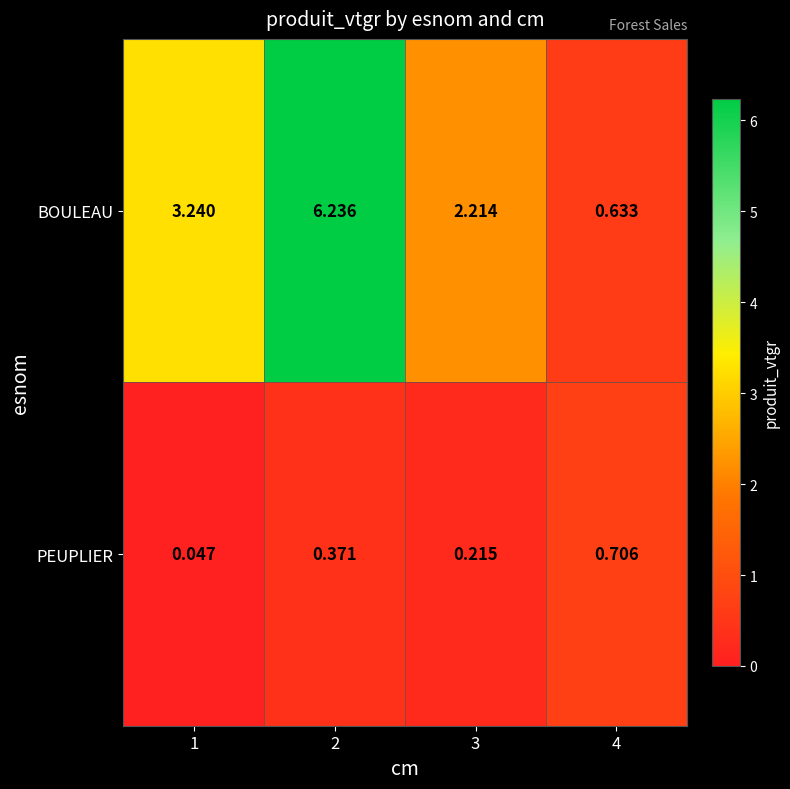

Is the value of BOULEAU at 1 greater than the value of PEUPLIER at 4?

Yes